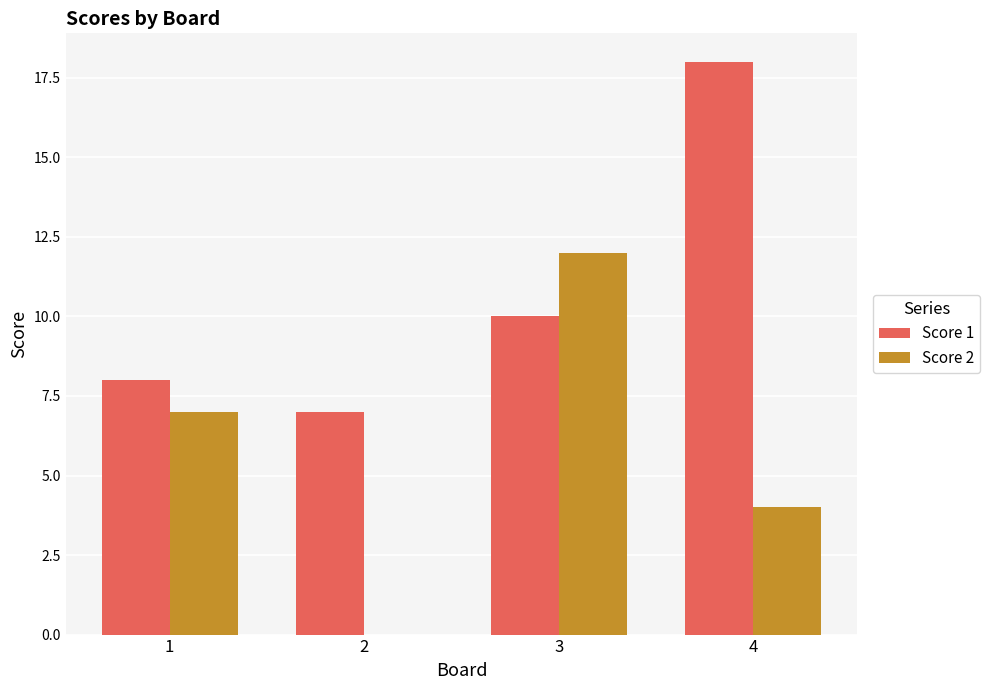

What is the total value across all series at 1?

15